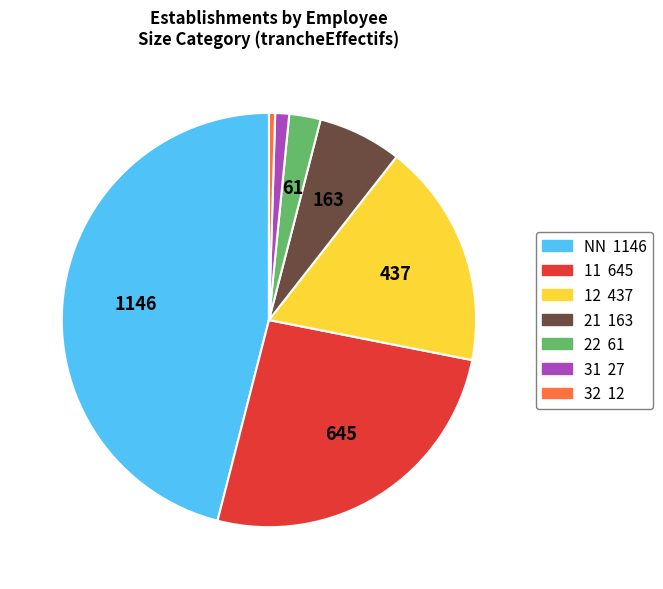

Is there a majority slice in this chart?

No